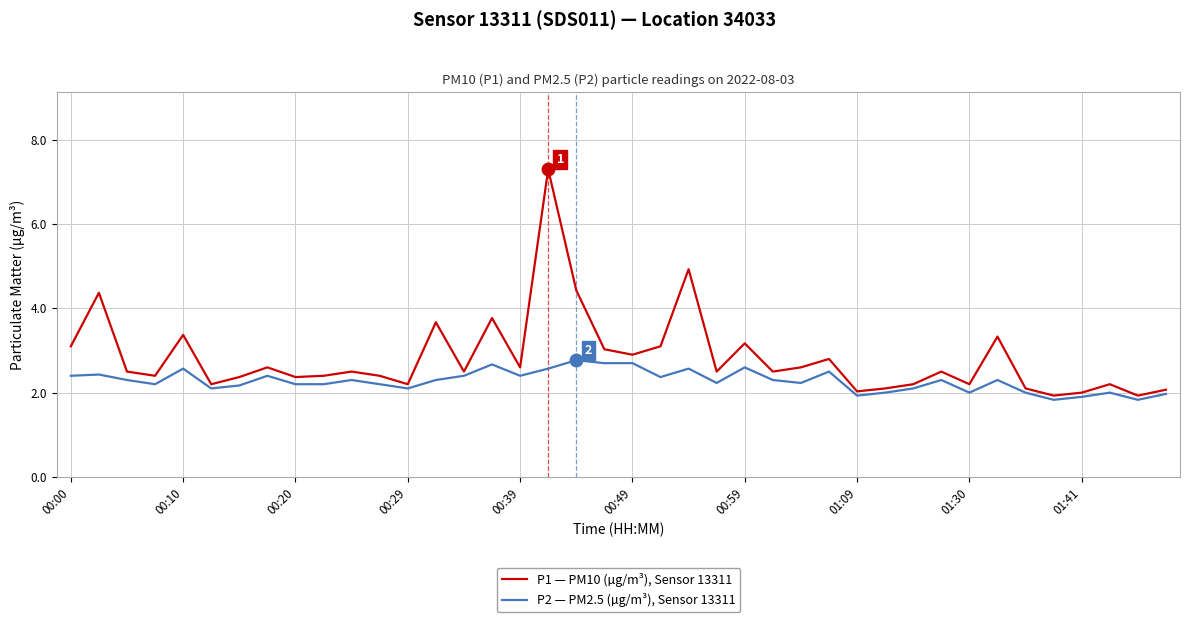

Which series has the widest spread of values?

P1 — PM10 (µg/m³), Sensor 13311